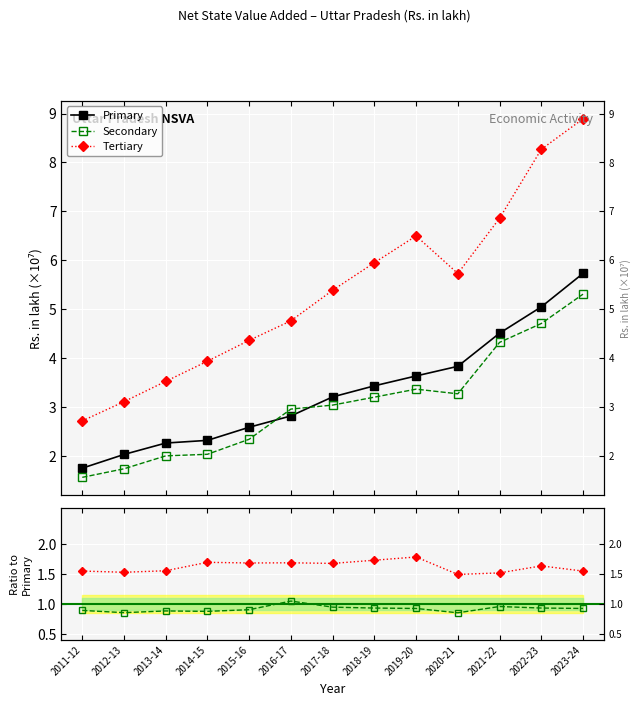

Which series changed the most between 2011-12 and 2023-24?

Primary